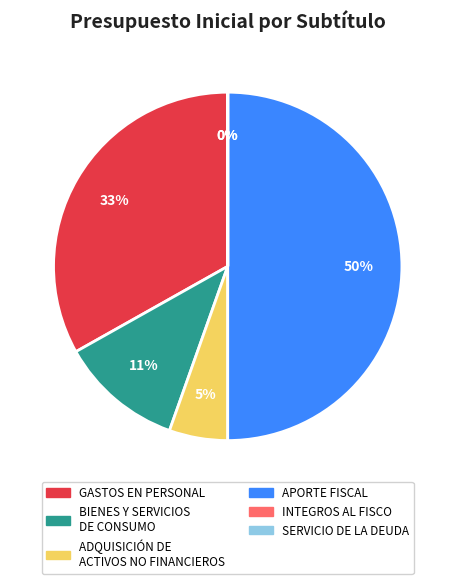

To the nearest percent, what portion does GASTOS EN PERSONAL represent?

33%